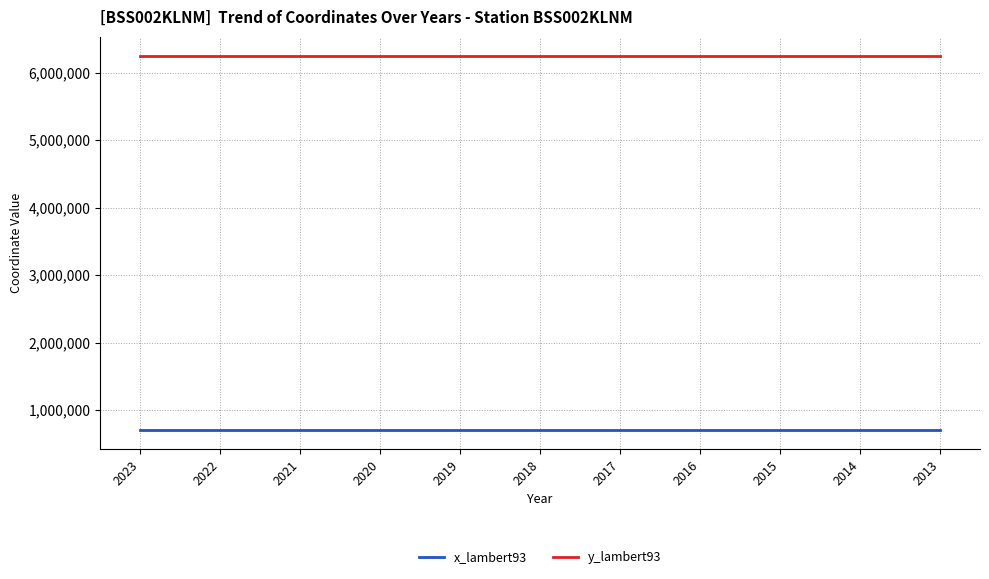

What is the greatest value displayed?

6253380